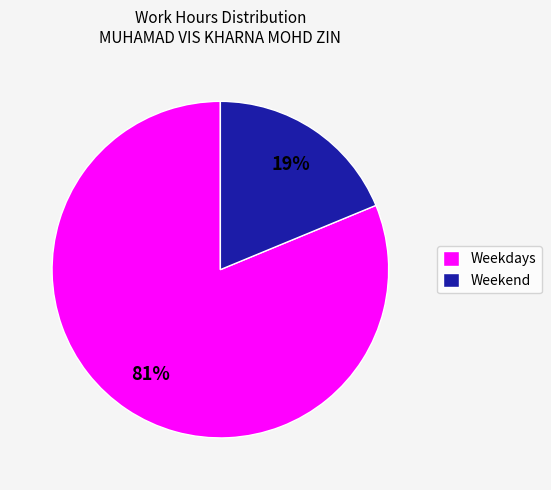

What percentage is the Weekend slice, to the nearest percent?

19%